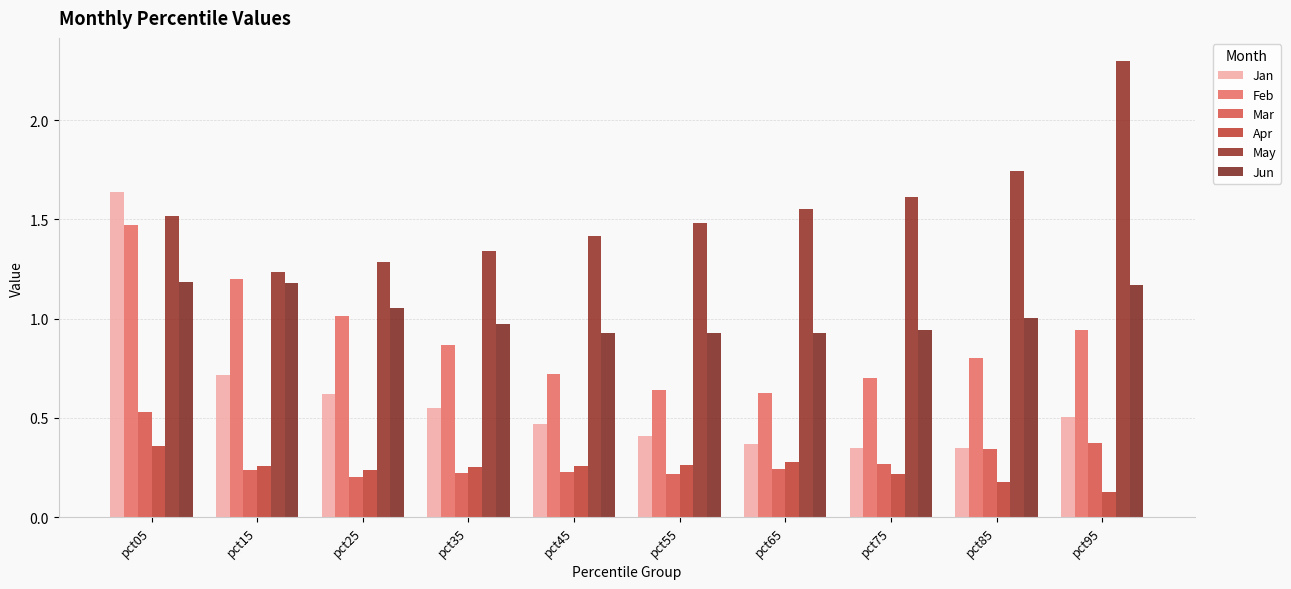

List the labels in order of May value, largest first.

pct95, pct85, pct75, pct65, pct05, pct55, pct45, pct35, pct25, pct15